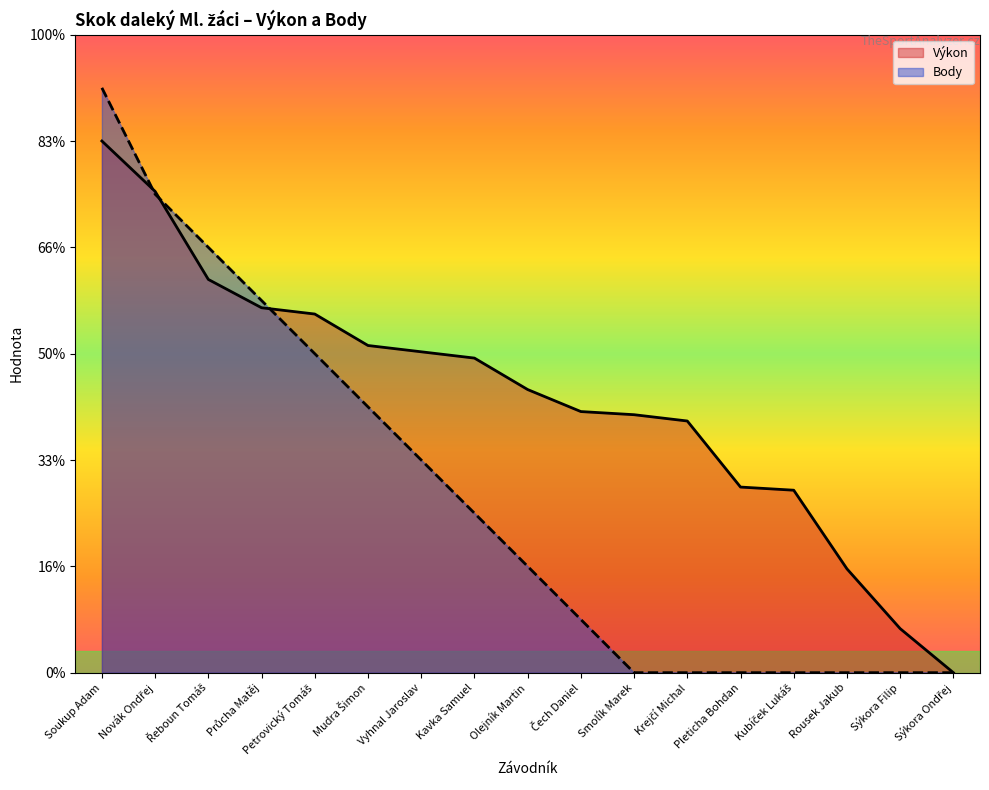

True or false: Výkon has more than 1 interior local peaks.

False